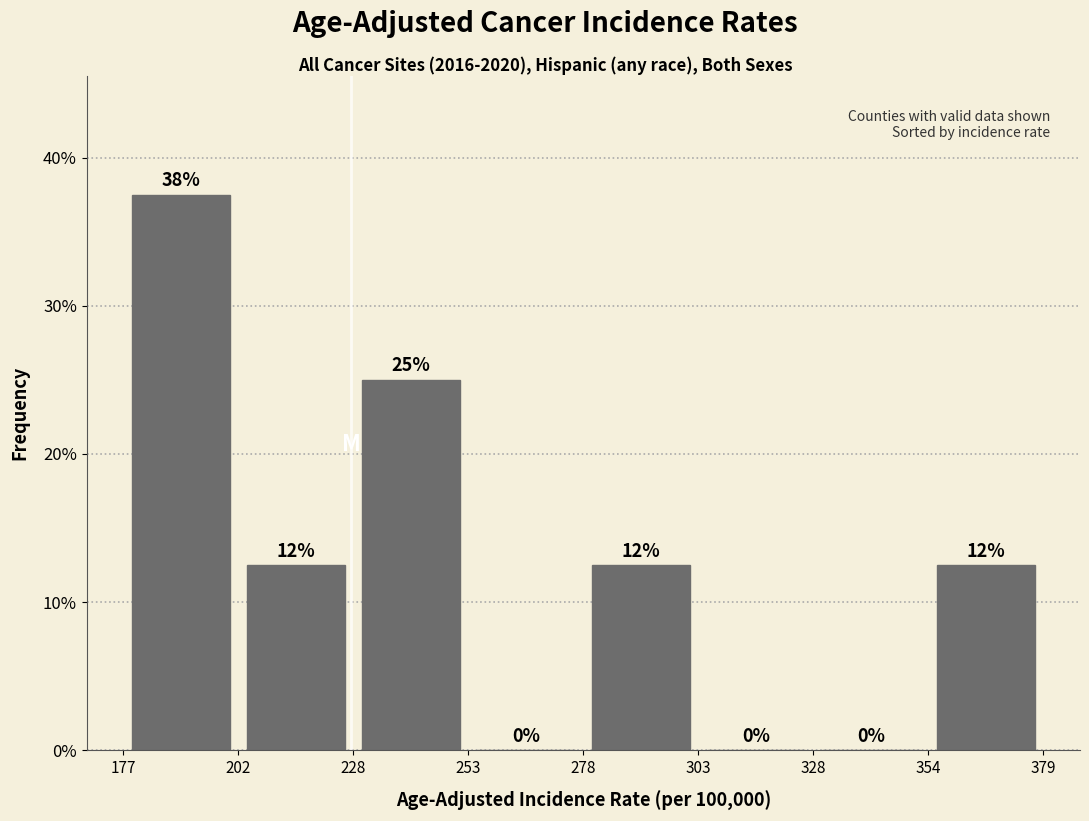

Over which range of the x-axis is the bar tallest?

177 to 202